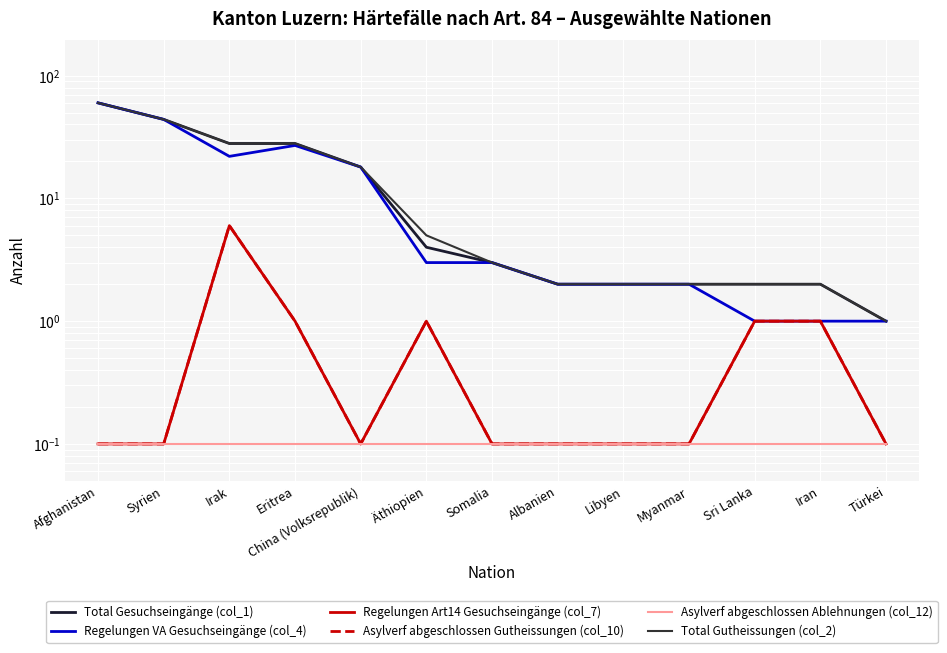

The value of Total Gutheissungen (col_2) at Sri Lanka is 2.0. True or false?

True